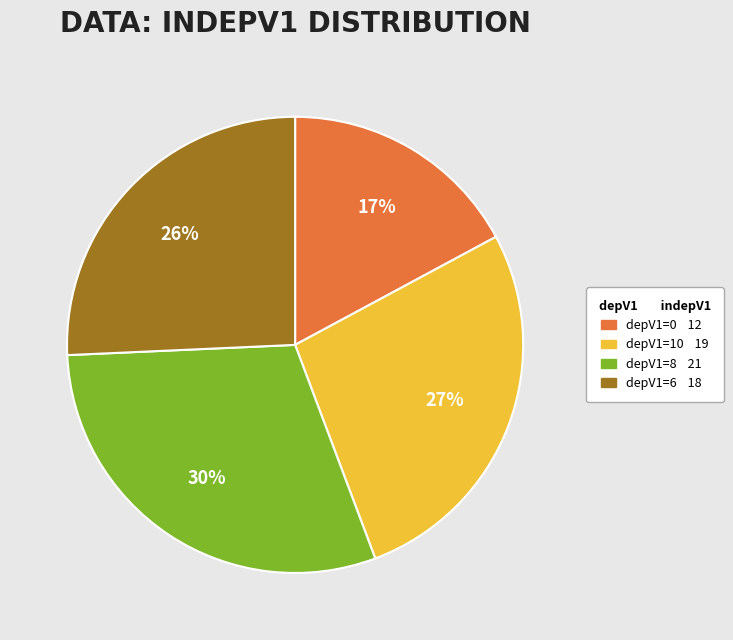

Does any single category account for the majority?

No